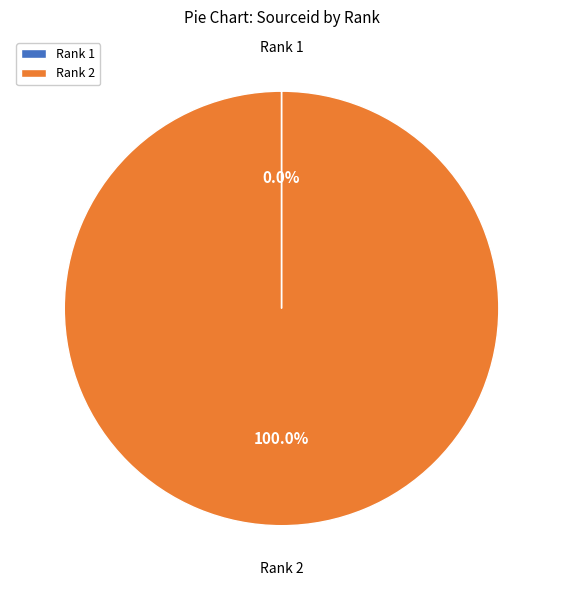

Does Rank 2 account for over 50% of the chart?

Yes